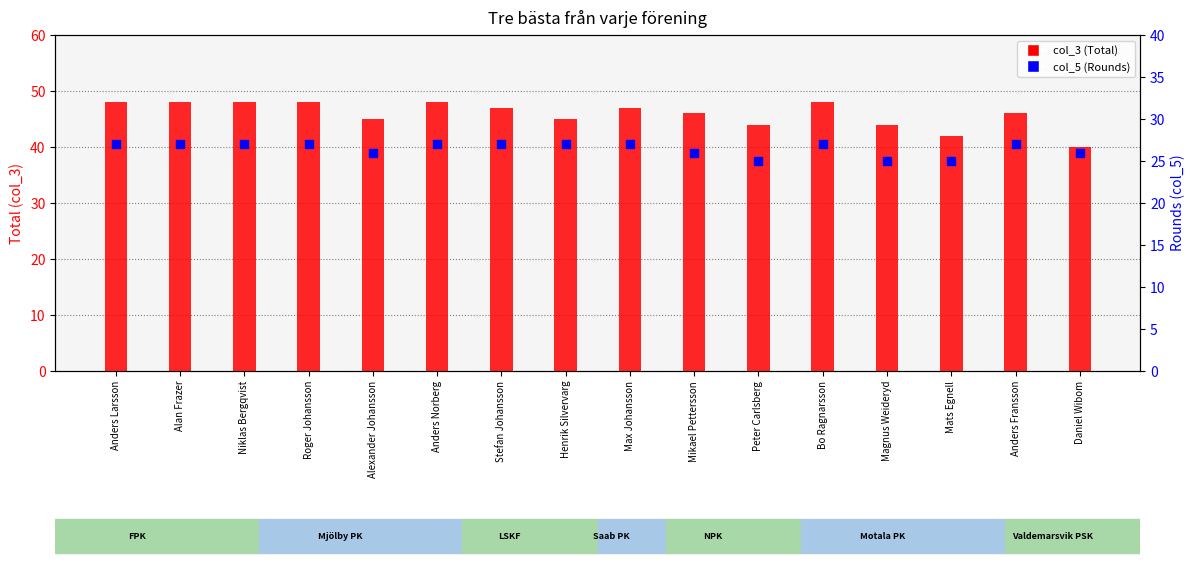

Which series has the largest total across all categories?

col_3 (Total)